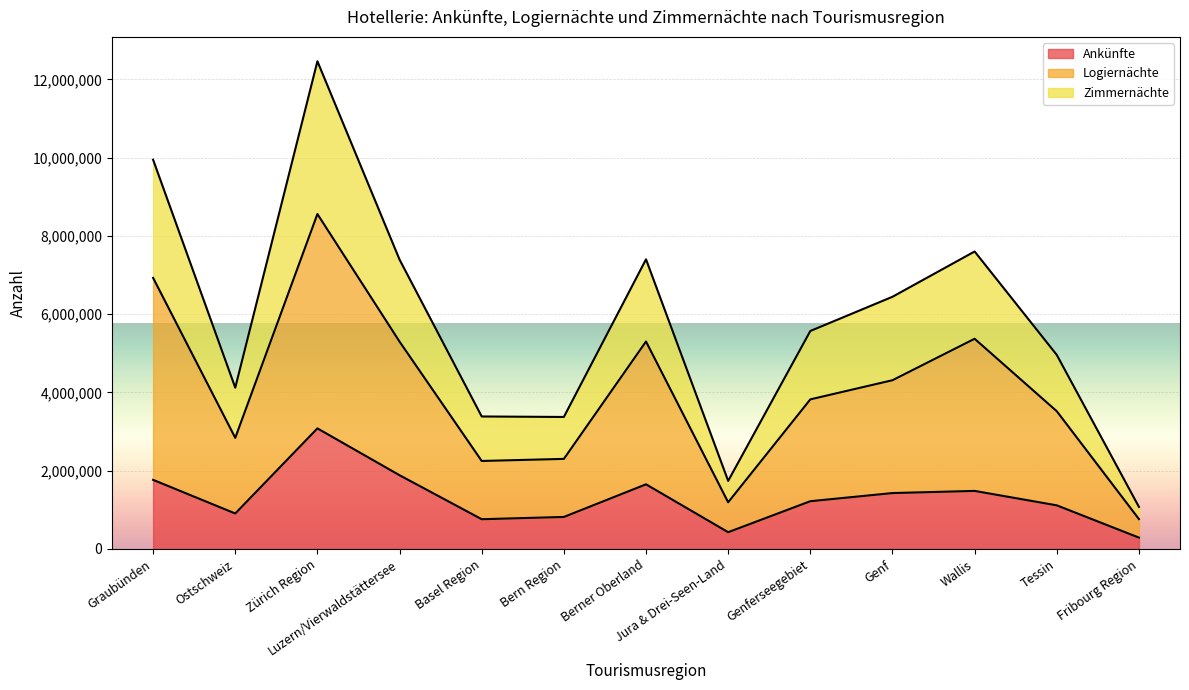

Reading right to left, extract all data points from this chart.

Ankünfte: 290091	1114519	1483301	1428347	1219956	428070	1651711	817854	760026	1883923	3081144	906279	1765956
Logiernächte: 763488	3519953	5371013	4311592	3822459	1192526	5301041	2301449	2248478	5298039	8558756	2839335	6926931
Zimmernächte: 1074675	4958584	7601481	6444196	5569722	1739666	7401060	3372815	3385422	7393392	12462232	4121756	9946593